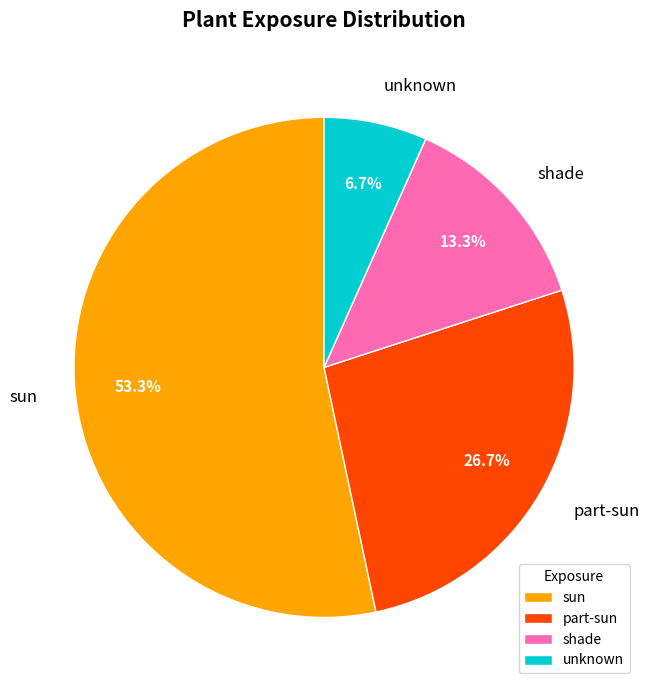

Count the number of slices in the pie.

4